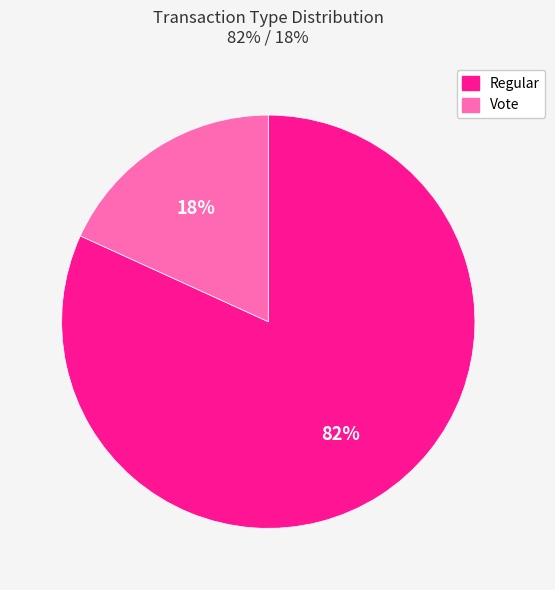

To the nearest percent, what percentage of the pie is Vote?

18%